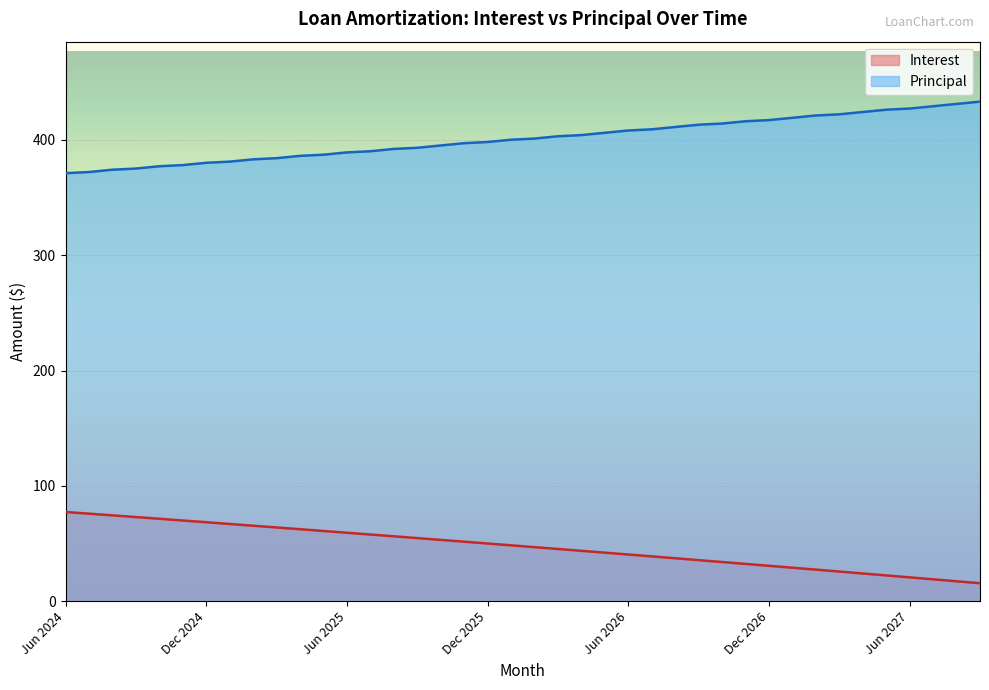

True or false: Interest has a value of 62.5 at Apr 2025.

True